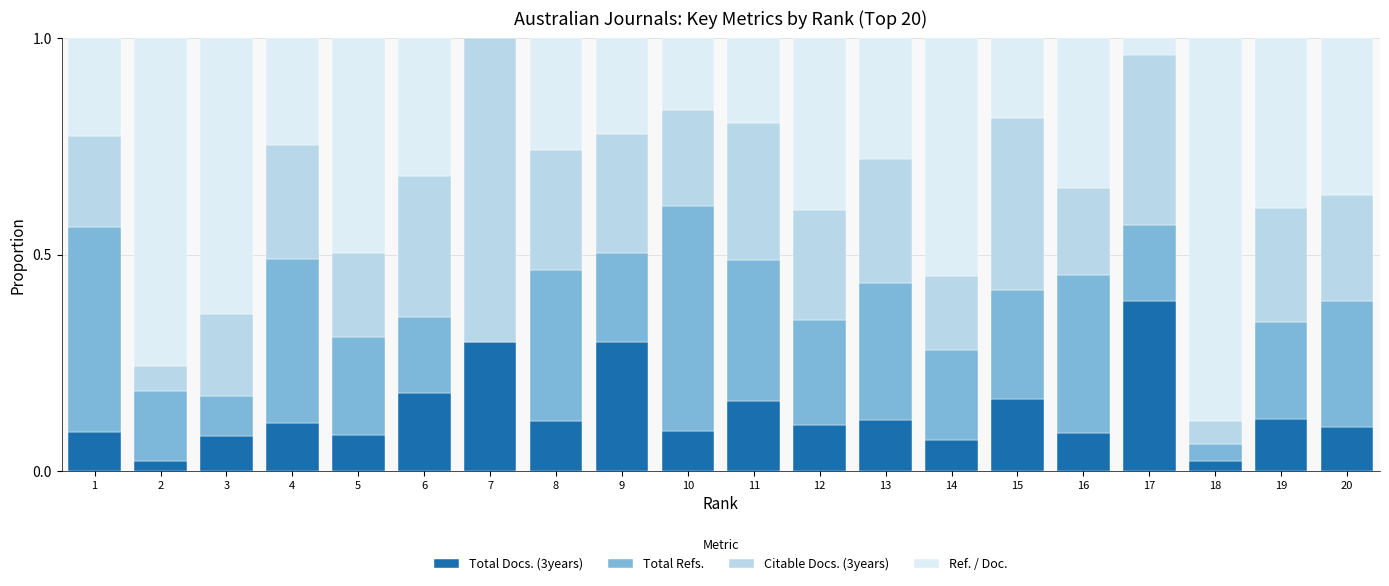

What is the total value across all series at 13?

1.0